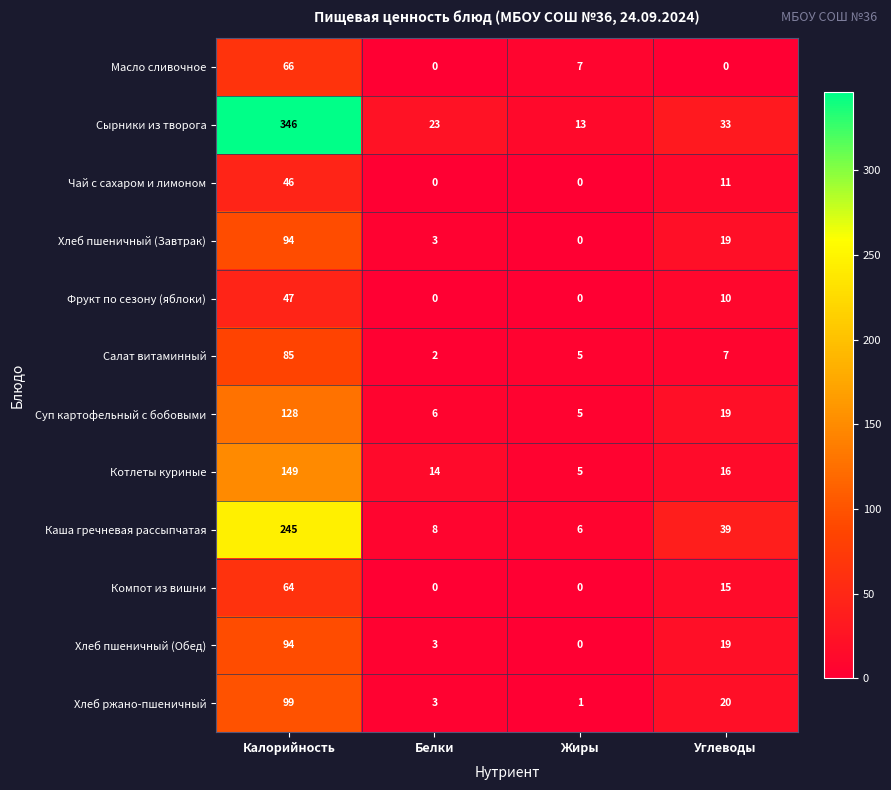

What is the total value across all series at Жиры?

42